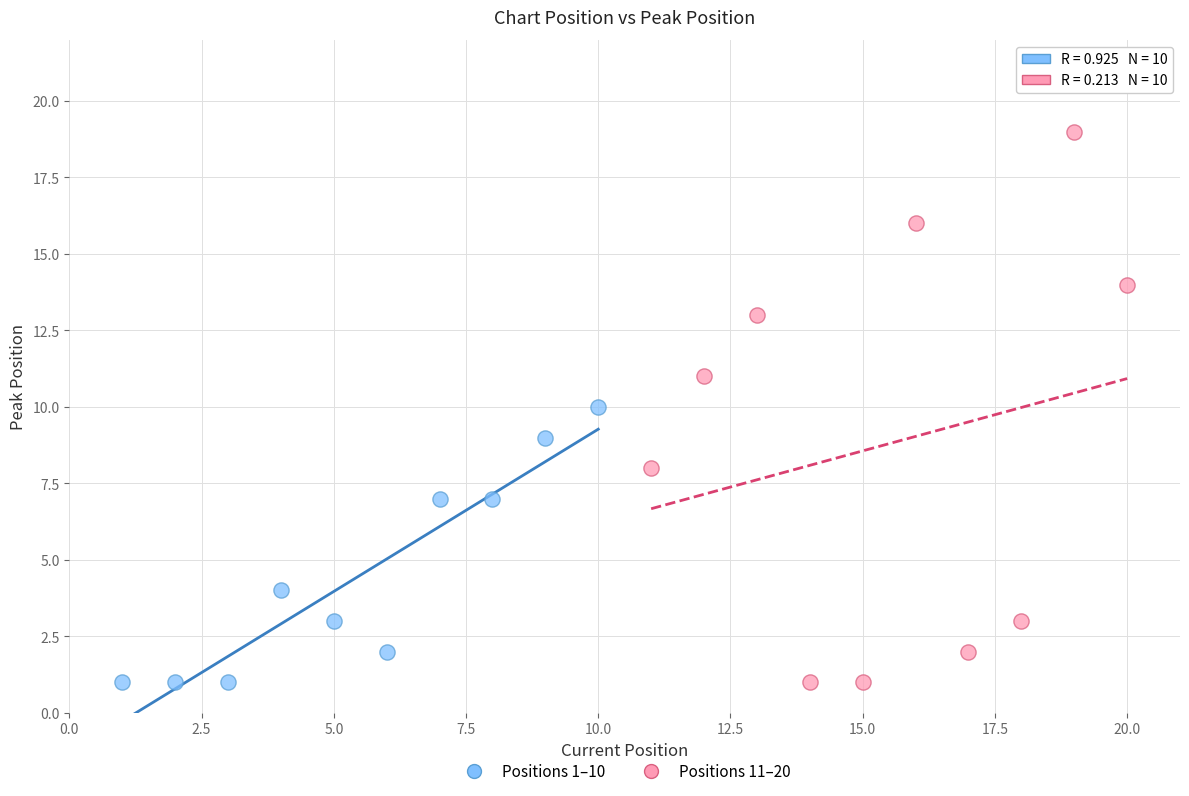

Which series has the widest spread of Y values?

Positions 11–20